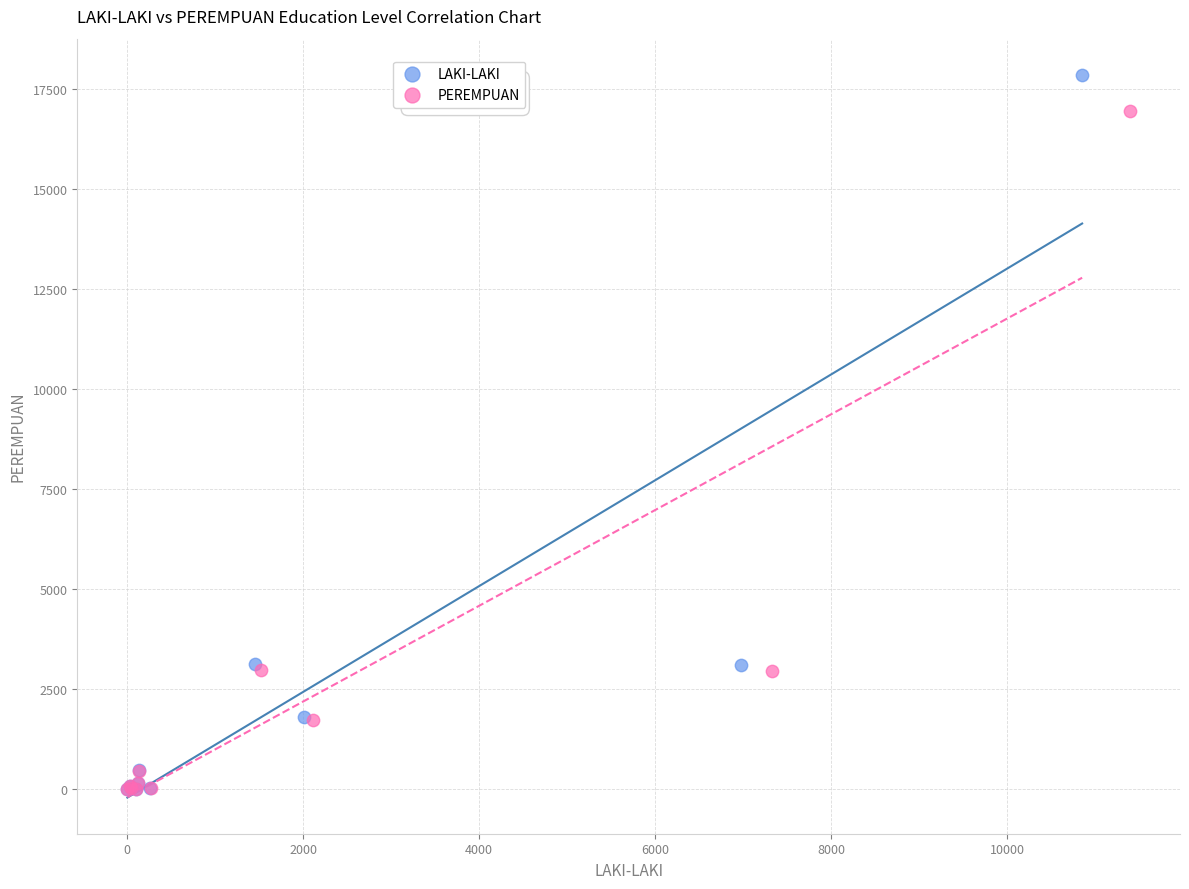

Which series contains the highest Y value?

LAKI-LAKI